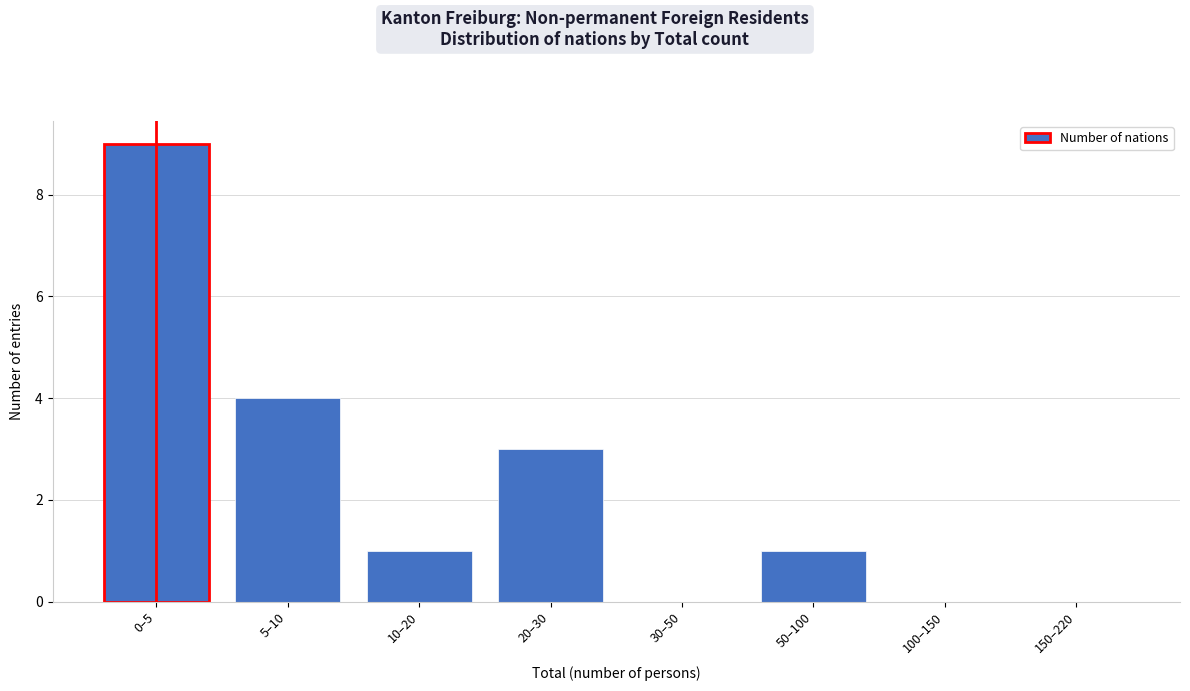

Reading right to left, list all the values displayed in this chart.

150–220=0	100–150=0	50–100=1	30–50=0	20–30=3	10–20=1	5–10=4	0–5=9